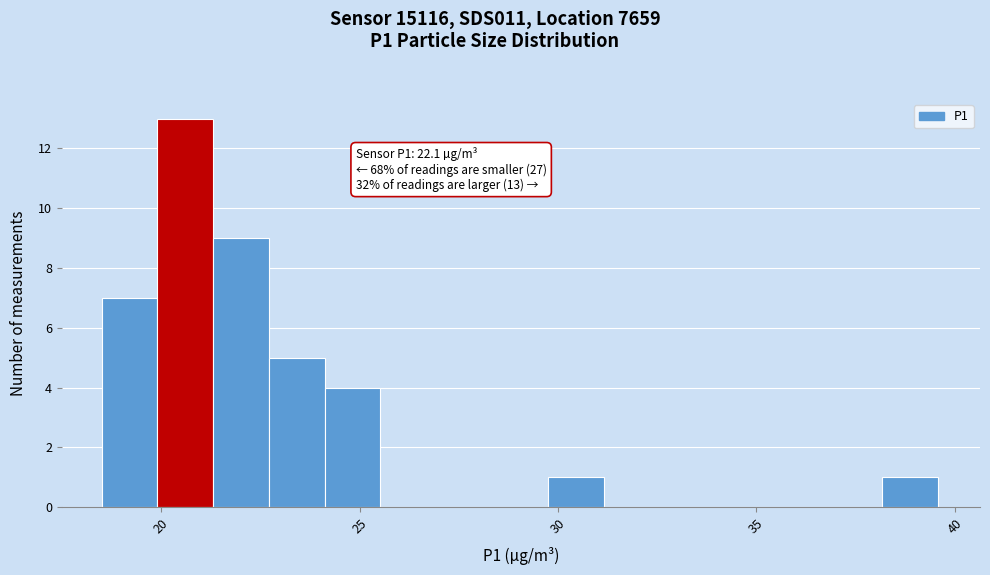

Read against the x-axis, roughly where is the centre of the tallest bar?

20.5